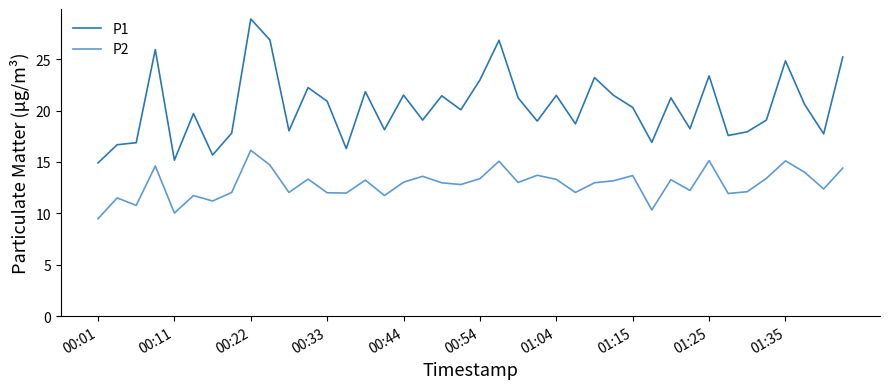

Which series has the widest spread of values?

P1